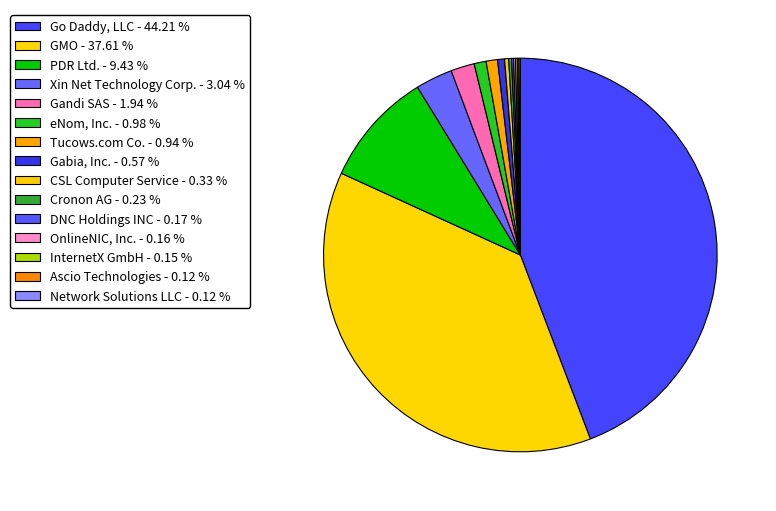

Which category has the smallest portion of the pie?

Network Solutions LLC